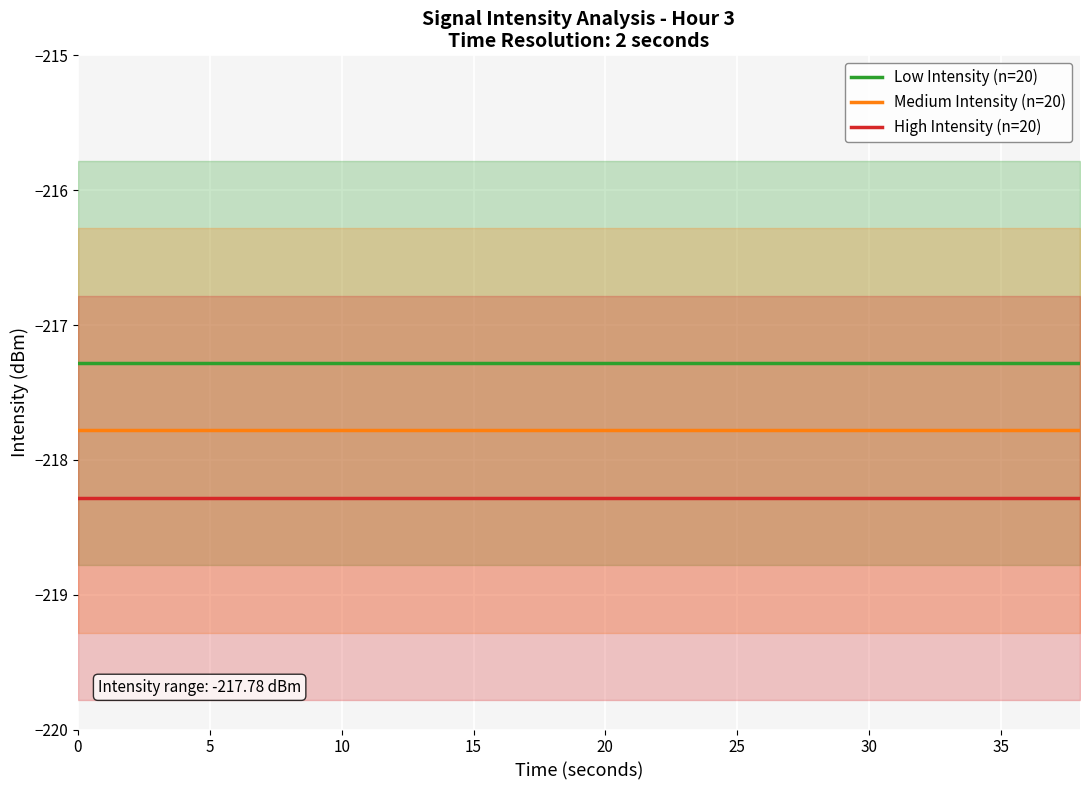

Reading left to right, transcribe all the data shown in this chart.

Low Intensity (n=20): -217.3	-217.3	-217.3	-217.3	-217.3	-217.3	-217.3	-217.3	-217.3	-217.3	-217.3	-217.3	-217.3	-217.3	-217.3	-217.3	-217.3	-217.3	-217.3	-217.3
Medium Intensity (n=20): -217.8	-217.8	-217.8	-217.8	-217.8	-217.8	-217.8	-217.8	-217.8	-217.8	-217.8	-217.8	-217.8	-217.8	-217.8	-217.8	-217.8	-217.8	-217.8	-217.8
High Intensity (n=20): -218.3	-218.3	-218.3	-218.3	-218.3	-218.3	-218.3	-218.3	-218.3	-218.3	-218.3	-218.3	-218.3	-218.3	-218.3	-218.3	-218.3	-218.3	-218.3	-218.3